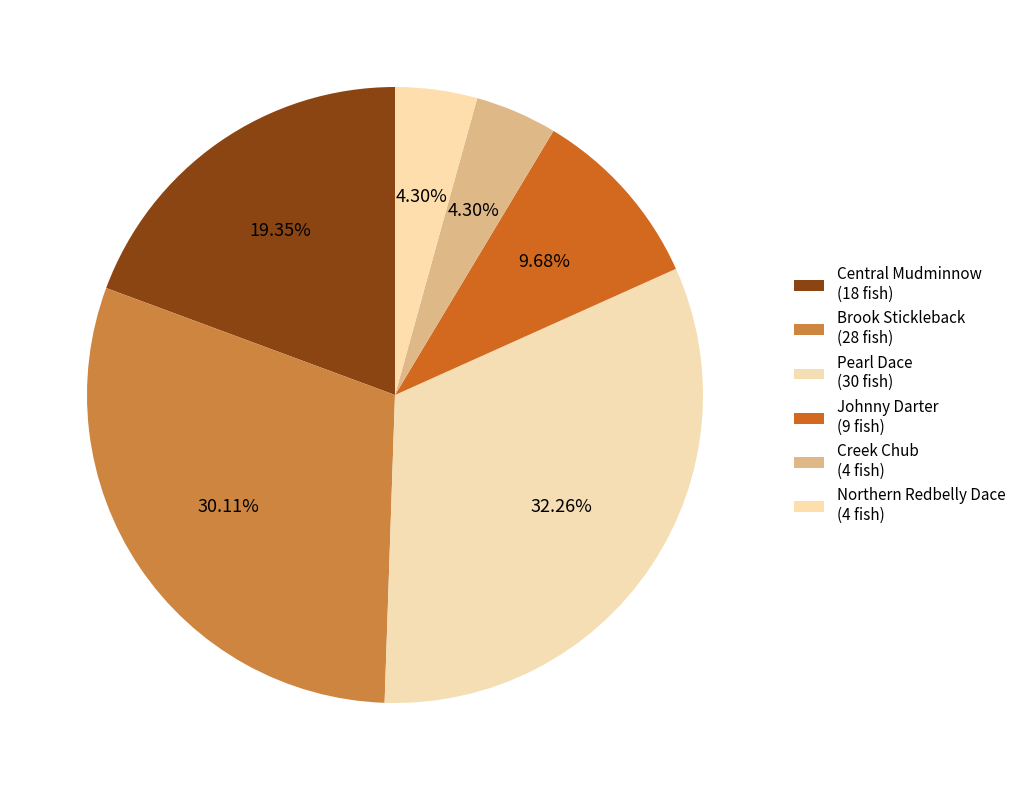

True or false: Creek Chub accounts for 16% of the total.

False